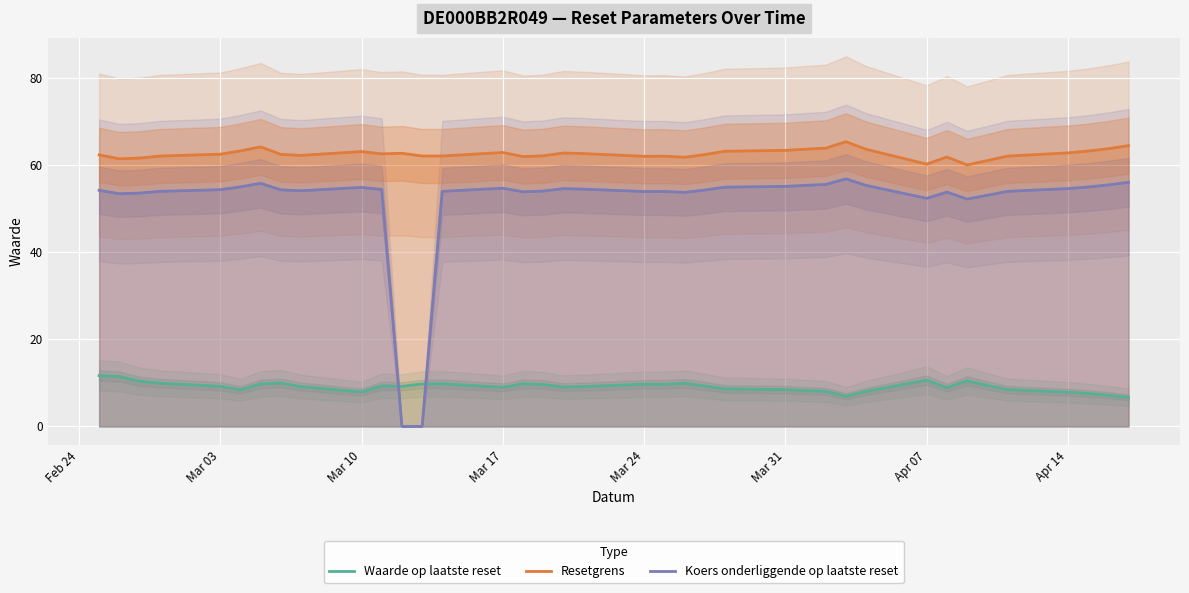

The Resetgrens series shows 100.0 at Mar 24. True or false?

False